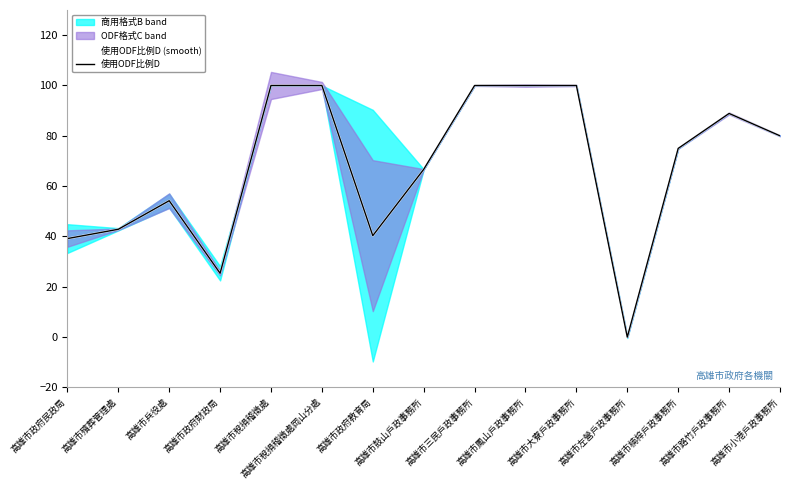

How many interior local peaks does the 使用ODF比例D series have?

2